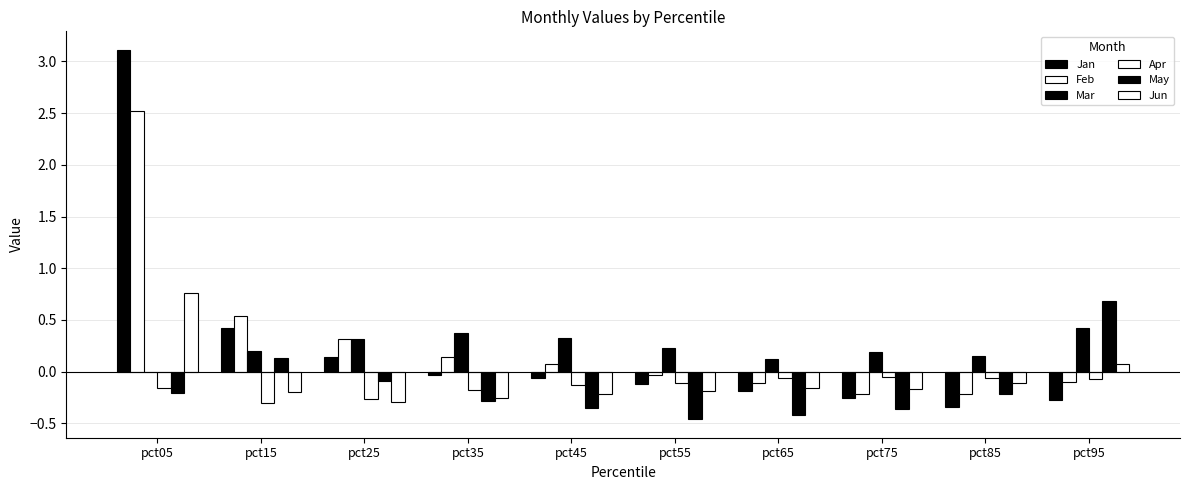

Reading right to left, transcribe all the data shown in this chart.

Jan: -0.3	-0.3	-0.3	-0.2	-0.1	-0.1	-0.0	0.1	0.4	3.1
Feb: -0.1	-0.2	-0.2	-0.1	-0.0	0.1	0.1	0.3	0.5	2.5
Mar: 0.4	0.1	0.2	0.1	0.2	0.3	0.4	0.3	0.2	-0.0
Apr: -0.1	-0.1	-0.1	-0.1	-0.1	-0.1	-0.2	-0.3	-0.3	-0.2
May: 0.7	-0.2	-0.4	-0.4	-0.5	-0.3	-0.3	-0.1	0.1	-0.2
Jun: 0.1	-0.1	-0.2	-0.2	-0.2	-0.2	-0.3	-0.3	-0.2	0.8